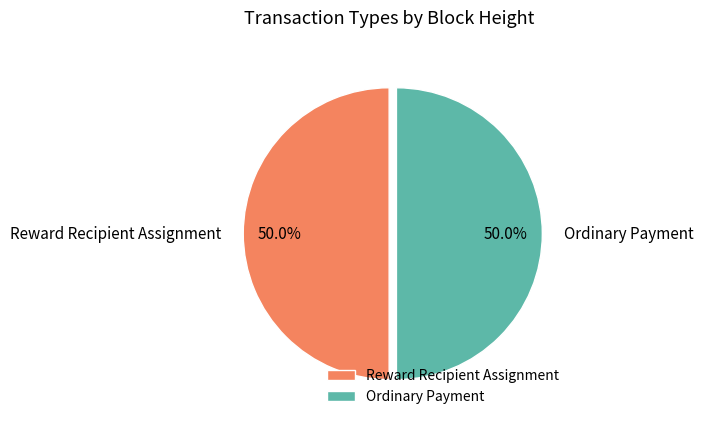

To the nearest percent, what is the average slice percentage?

50%